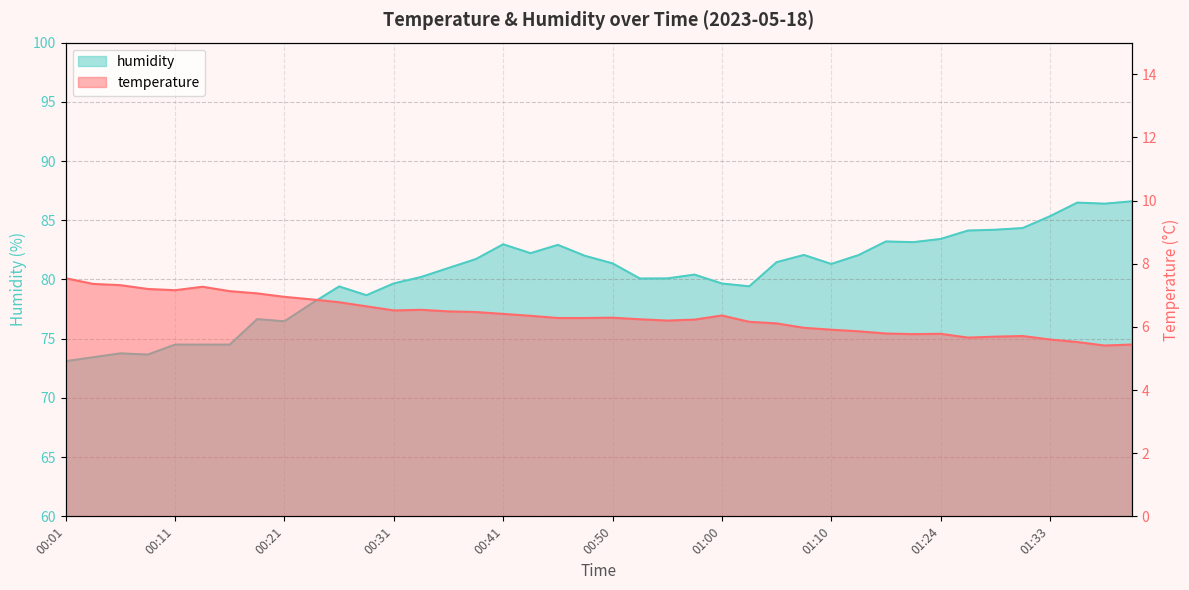

Is it true that humidity equals 83.2 at 01:15?

True